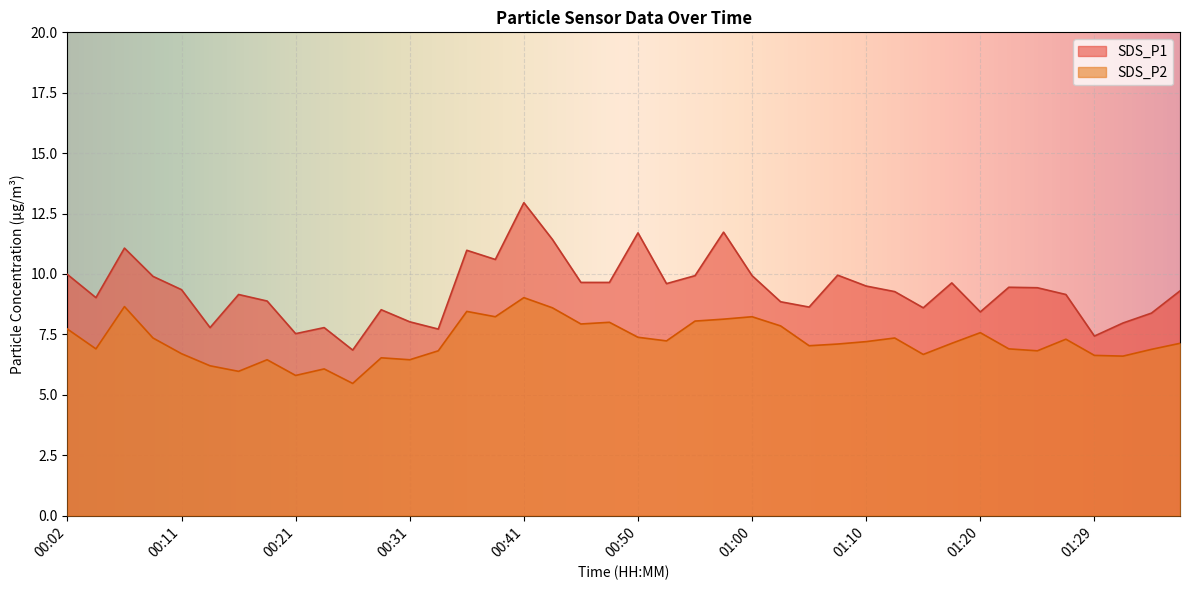

True or false: SDS_P2 and SDS_P1 intersect in this chart.

False